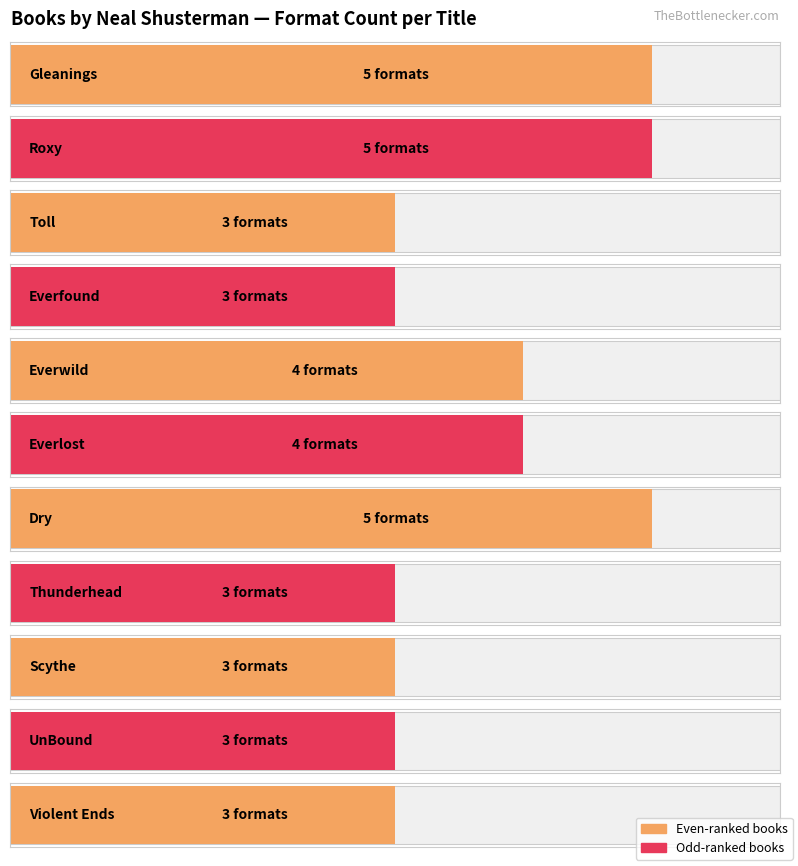

Rank the categories by value from highest to lowest.

Gleanings, Roxy, Dry, Everwild, Everlost, Toll, Everfound, Thunderhead, Scythe, UnBound, Violent Ends